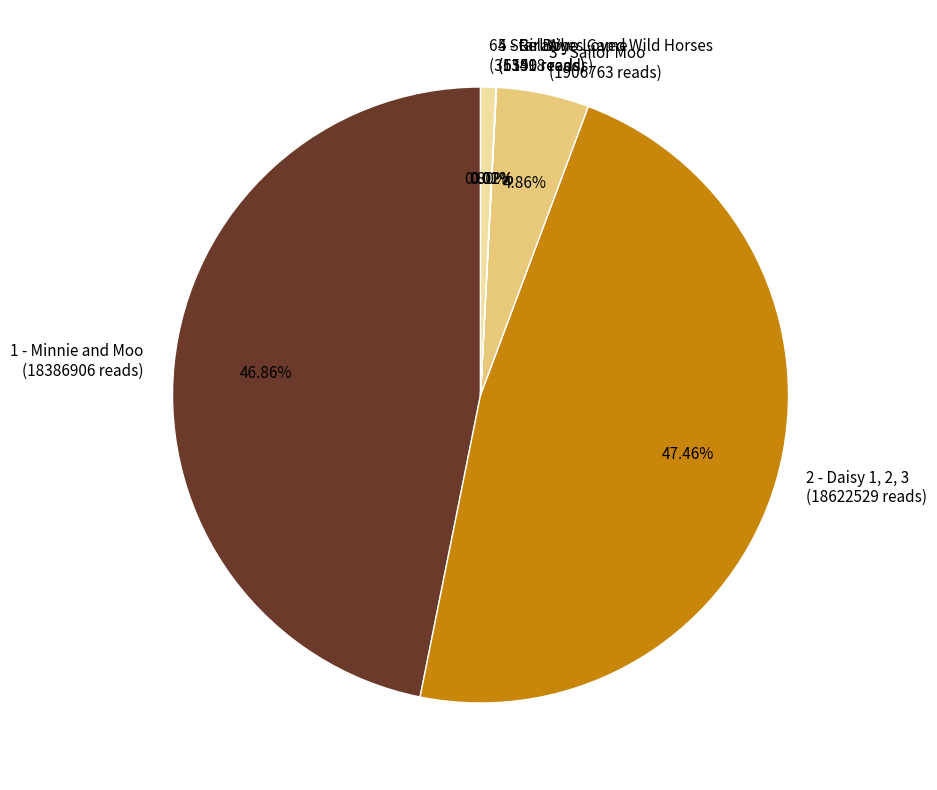

Combined, do 3 - Sailor Moo and 1 - Minnie and Moo account for over 50%?

Yes